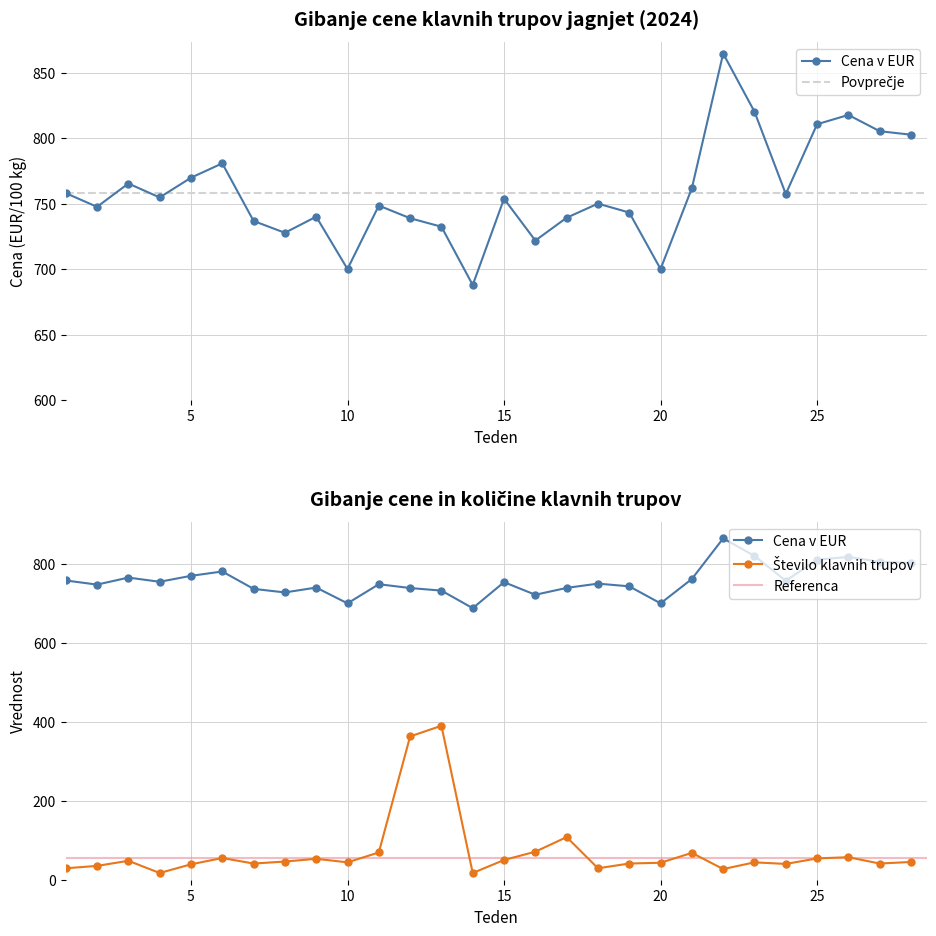

Reading left to right, list all the values displayed in this chart.

Cena v EUR: 1=758.0	2=747.6	3=765.4	4=754.8	5=769.8	6=780.8	7=736.8	8=727.7	9=740.1	10=700.1	11=748.5	12=738.9	13=732.4	14=687.9	15=753.8	16=721.8	17=739.2	18=750.0	19=743.2	20=700.1	21=761.8	22=864.7	23=820.3	24=757.4	25=810.7	26=817.8	27=805.3	28=802.7
Masa v kg: 1=29.0	2=35.0	3=48.0	4=17.0	5=39.0	6=55.0	7=41.0	8=46.0	9=53.0	10=44.0	11=69.0	12=363.0	13=390.0	14=17.0	15=50.0	16=71.0	17=108.0	18=29.0	19=41.0	20=43.0	21=68.0	22=27.0	23=44.0	24=40.0	25=54.0	26=57.0	27=41.0	28=45.0